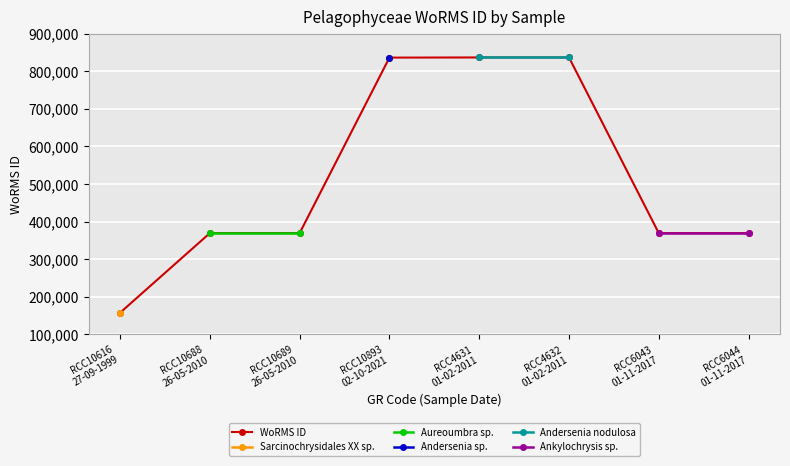

What is the minimum value for WoRMS ID?

157466